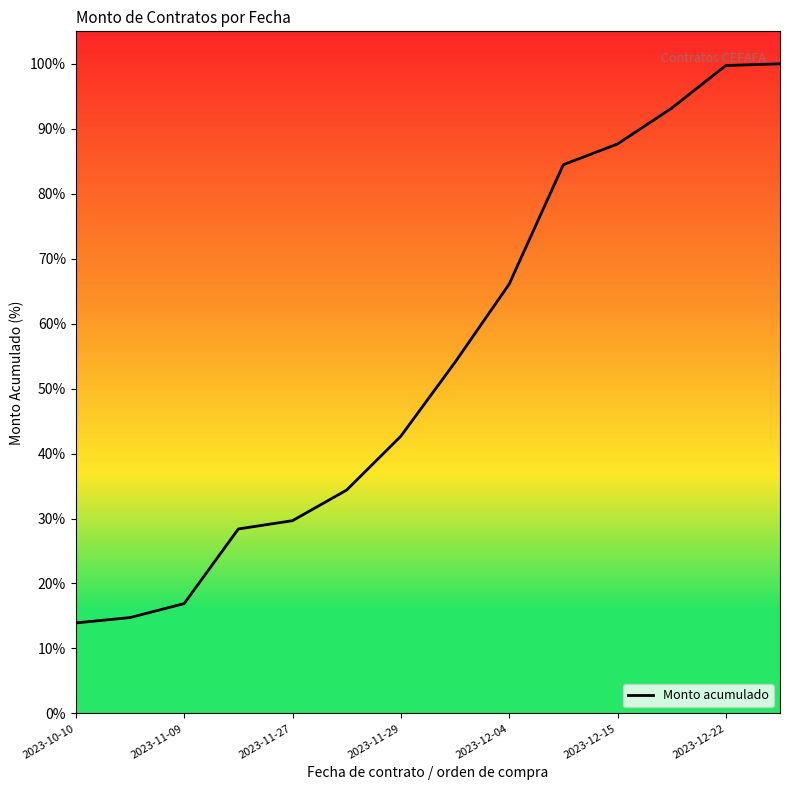

List the labels in order of value, largest first.

13, 12, 11, 10, 9, 8, 7, 2023-12-22, 2023-12-15, 2023-12-04, 2023-11-29, 2023-11-27, 2023-11-09, 2023-10-10